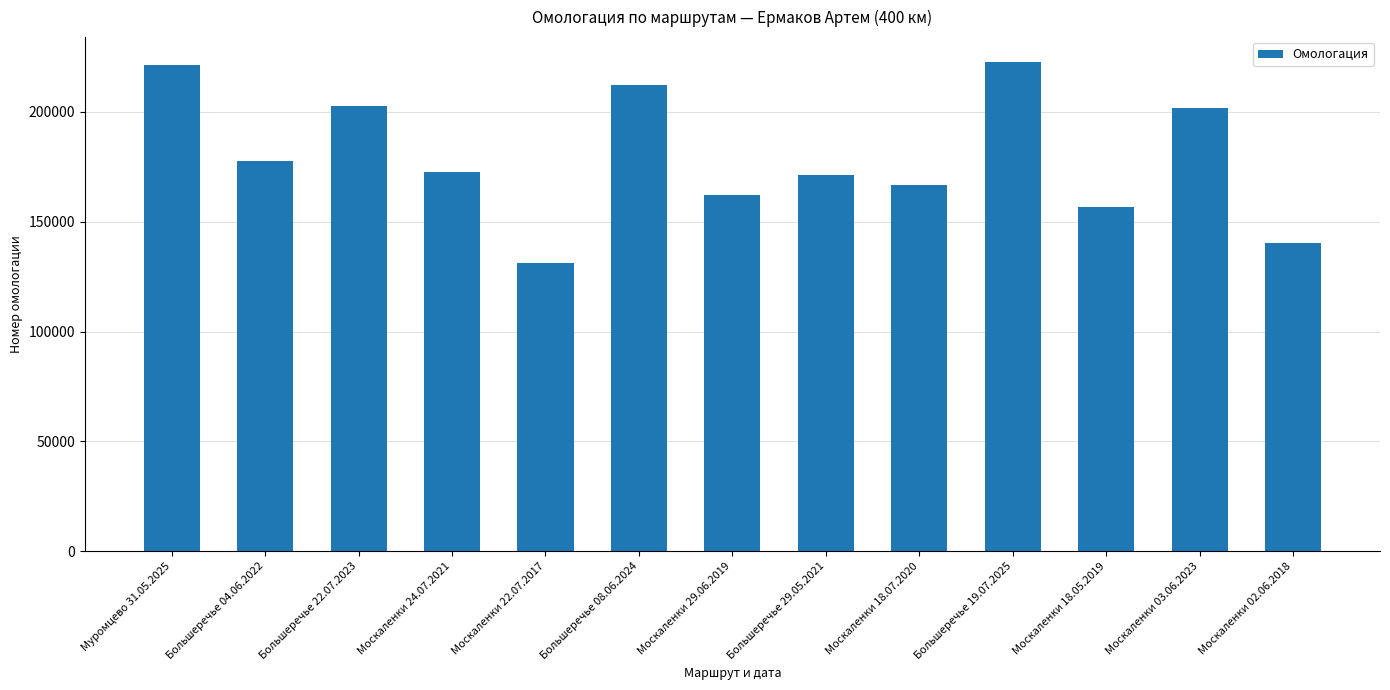

What is the maximum value shown in the chart?

222885